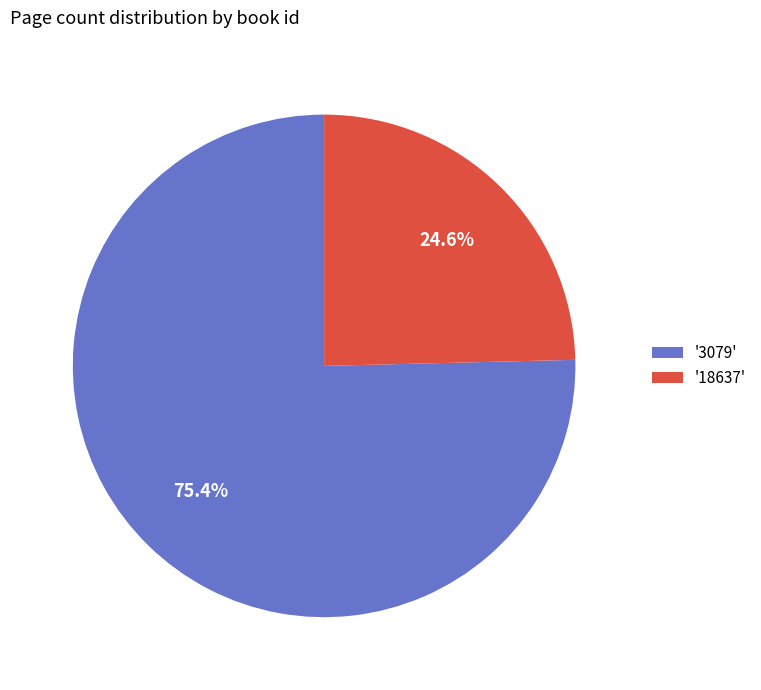

Do '3079' and '18637' together represent more than half of the pie?

Yes